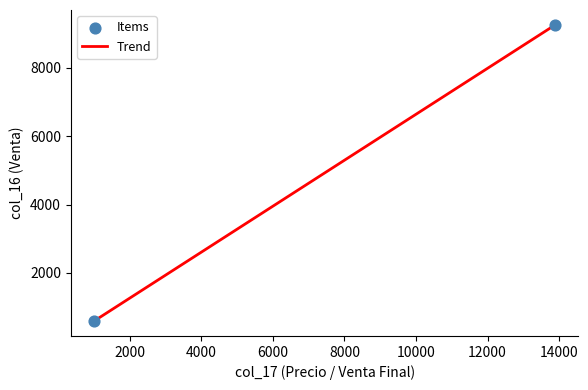

What is the difference between the maximum and minimum values?

8675.4